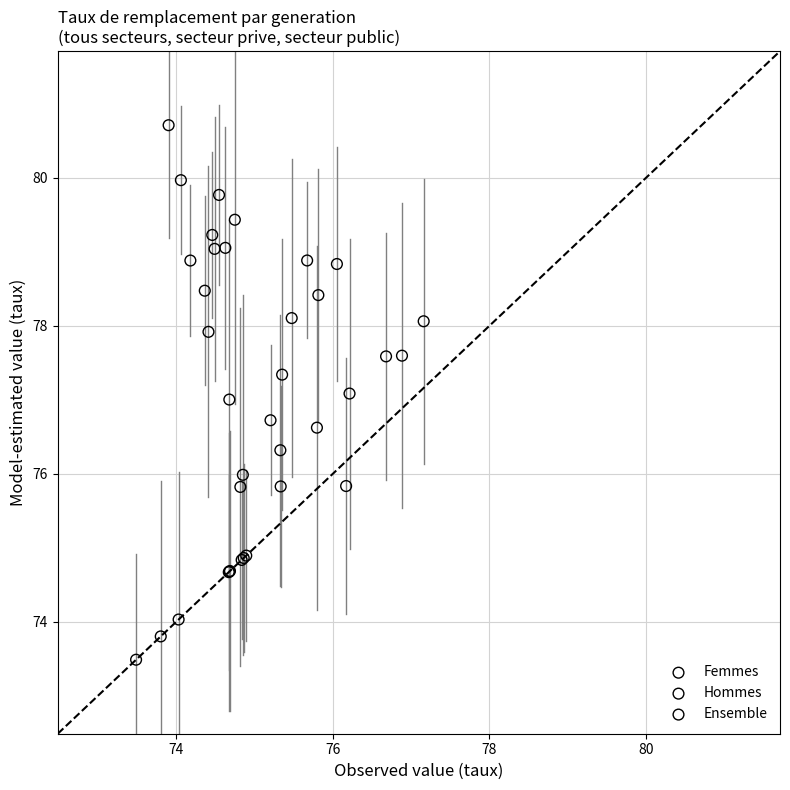

Which series has the widest spread of Y values?

Hommes